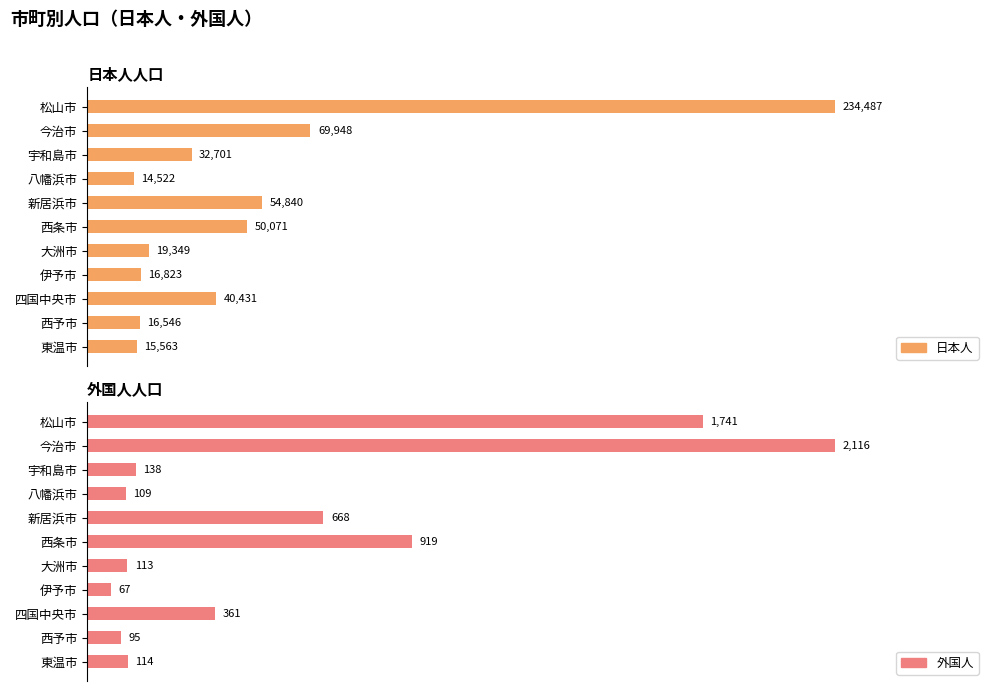

The 外国人 series shows 181 at 10. True or false?

False